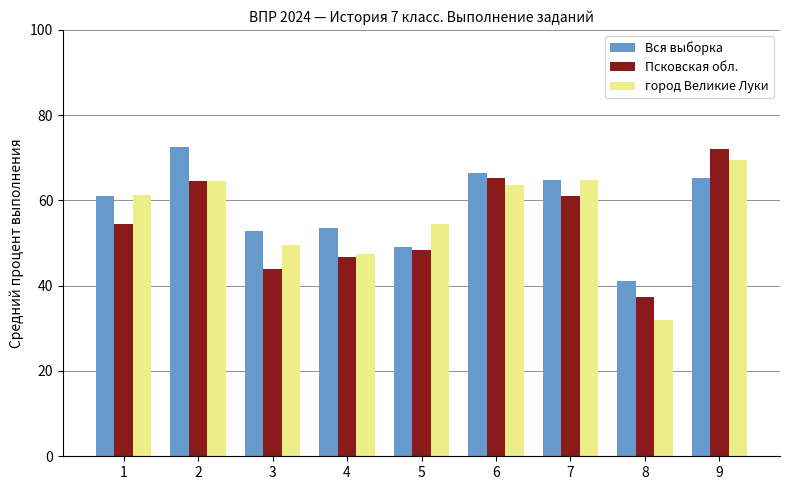

How many data points in Вся выборка are above 61?

5